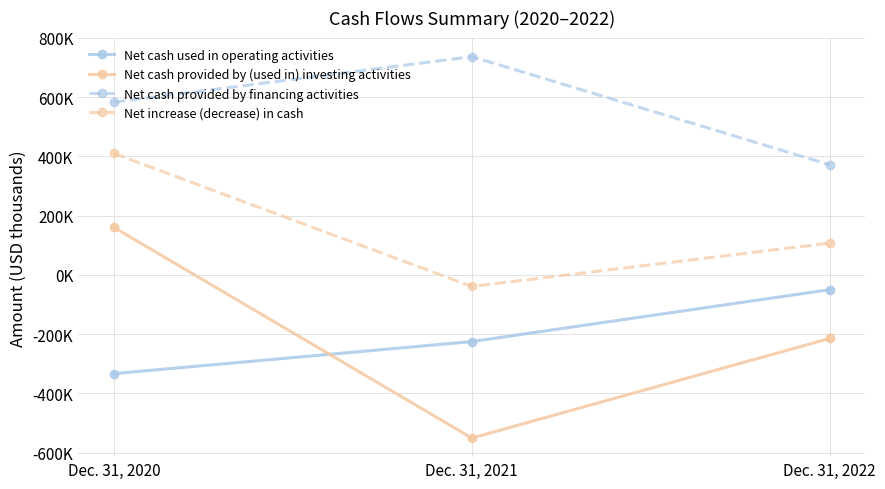

What are all the series names shown in the legend?

Net cash used in operating activities, Net cash provided by (used in) investing activities, Net cash provided by financing activities, Net increase (decrease) in cash